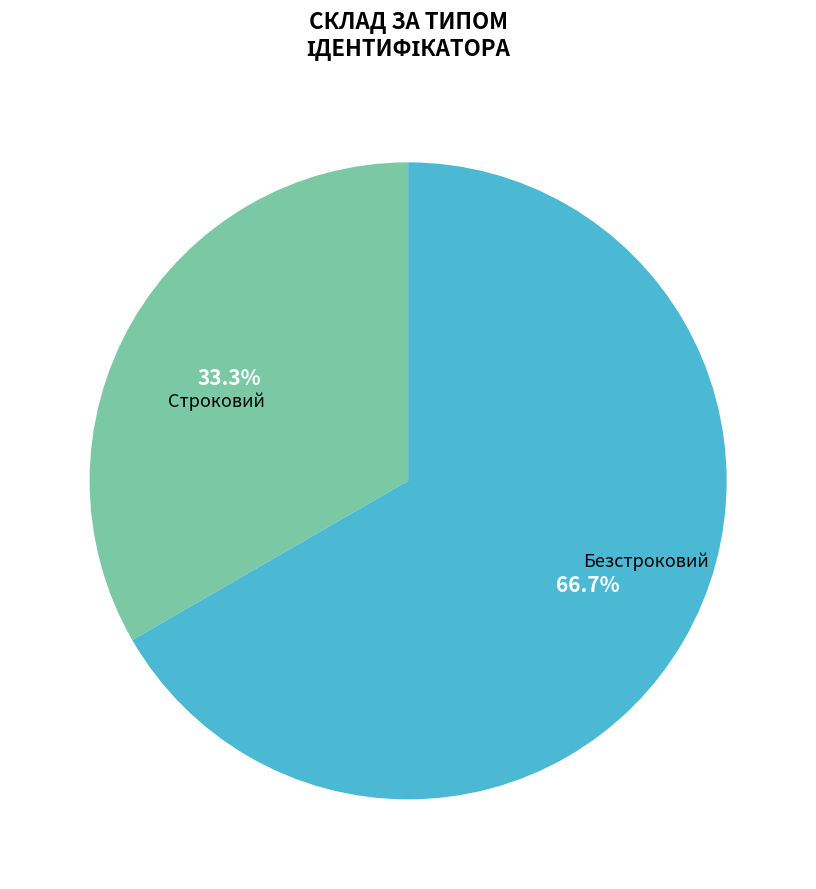

What is the total percentage of Строковий and Безстроковий?

100.0%